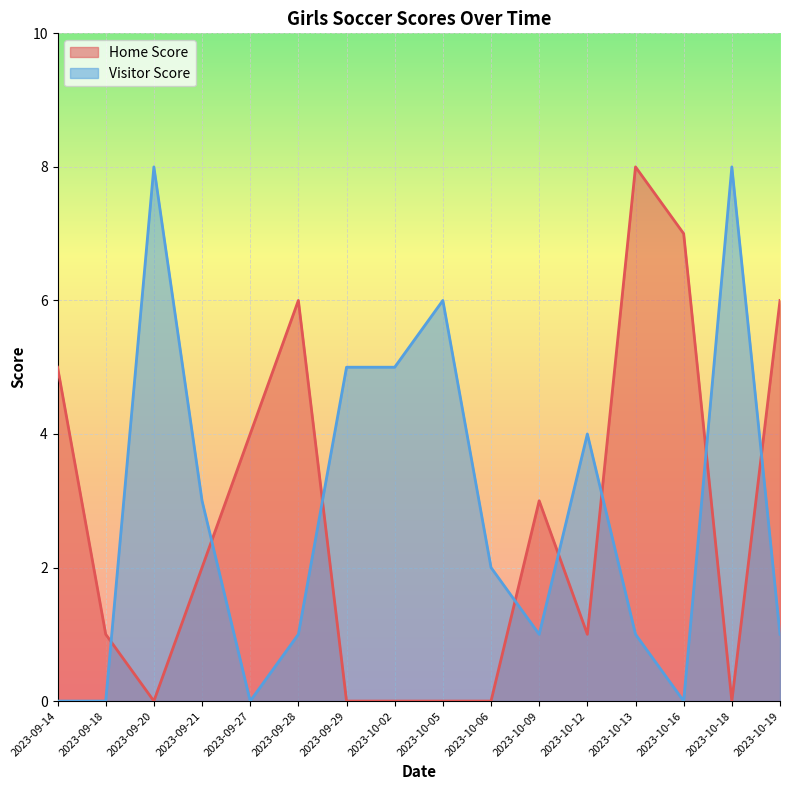

Rank the categories by Home Score value from lowest to highest.

2023-09-20, 2023-09-29, 2023-10-02, 2023-10-05, 2023-10-06, 2023-10-18, 2023-09-18, 2023-10-12, 2023-09-21, 2023-10-09, 2023-09-27, 2023-09-14, 2023-09-28, 2023-10-19, 2023-10-16, 2023-10-13